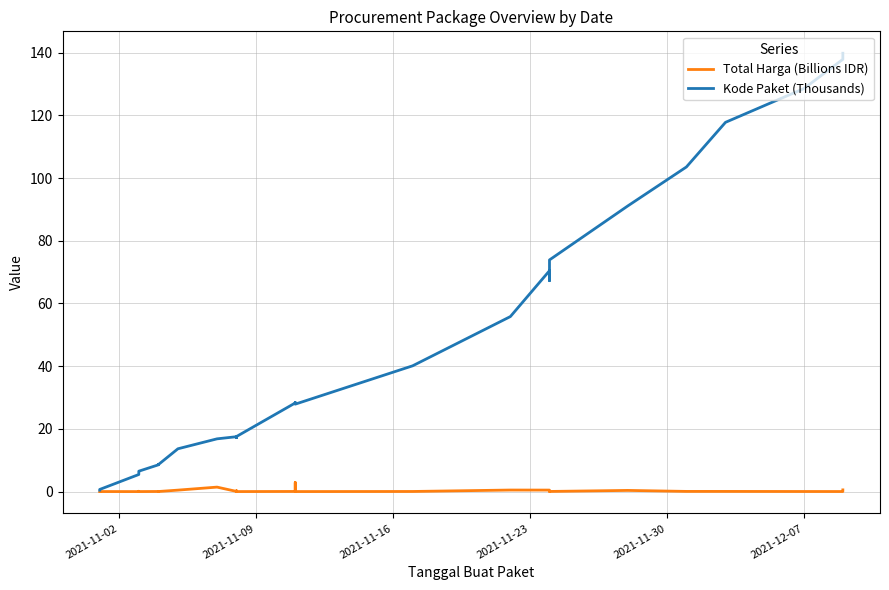

The Kode Paket (Thousands) series shows 94.5 at 26. True or false?

False